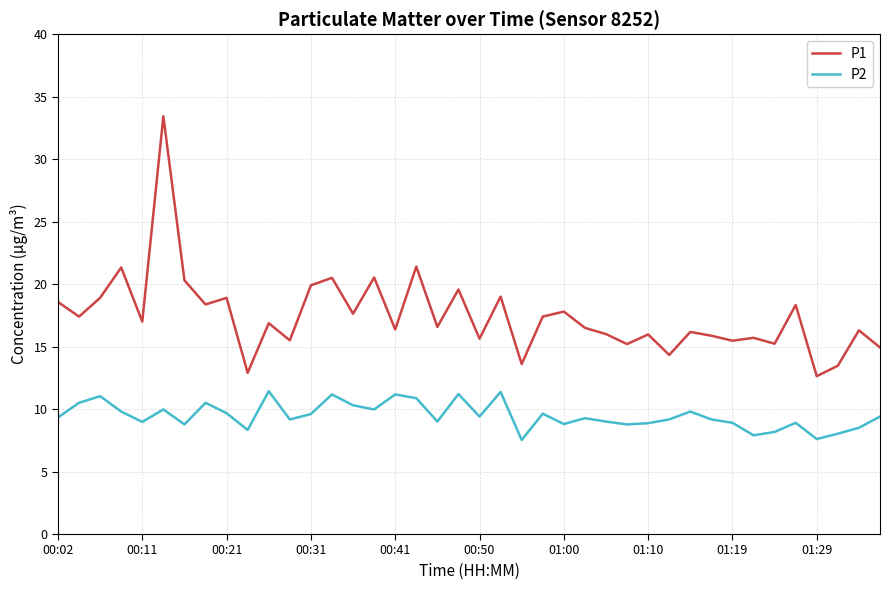

What is the highest value of the P2 series?

11.4